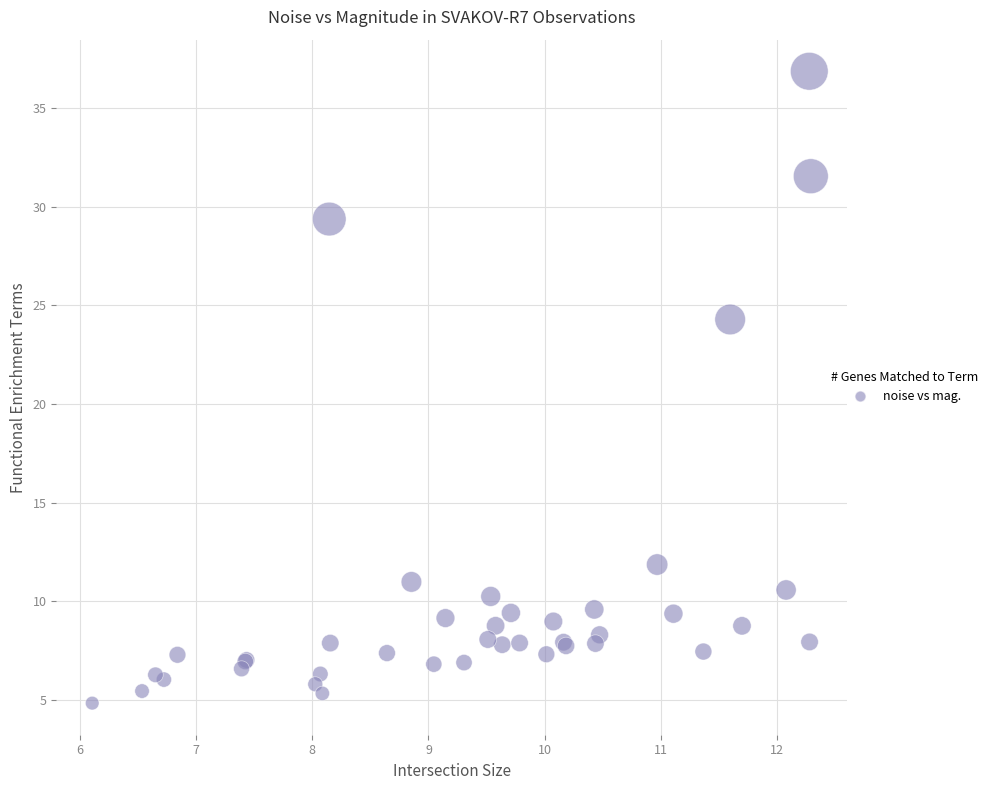

What Y value in the scatter plot is closest to 20?

24.3